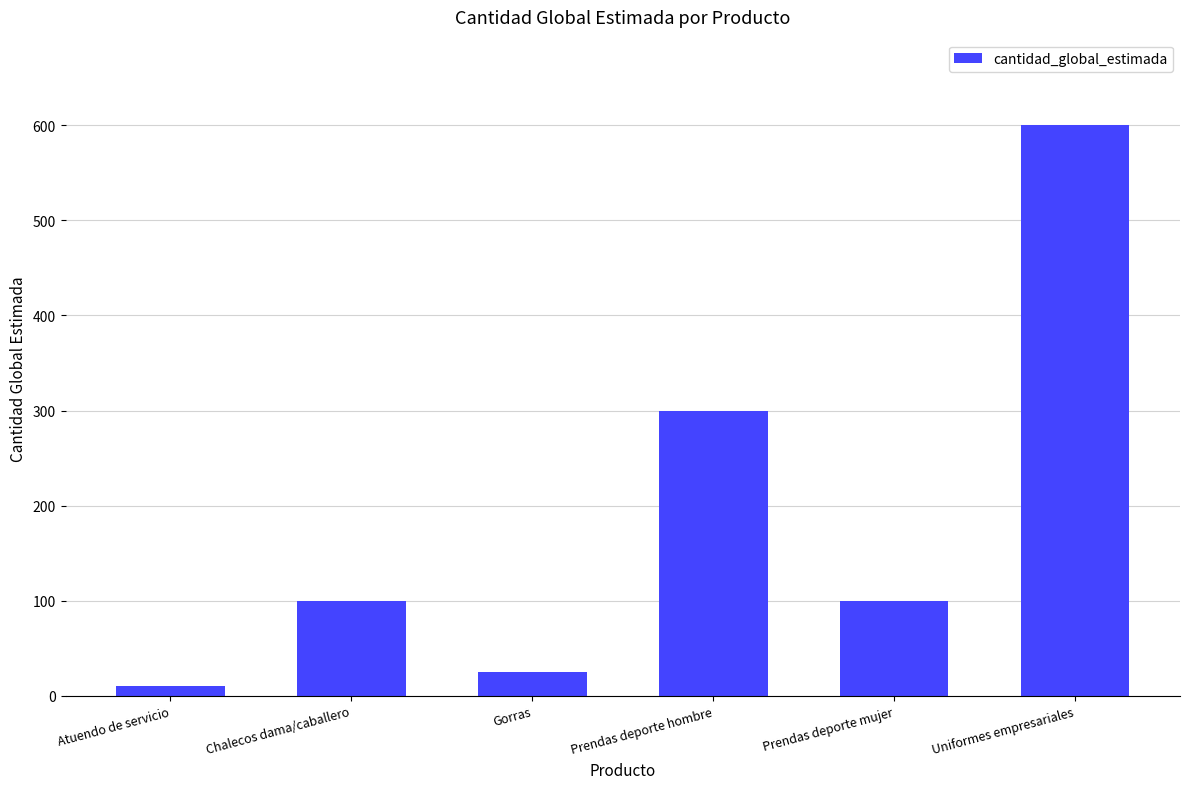

How many bars are there in total?

6